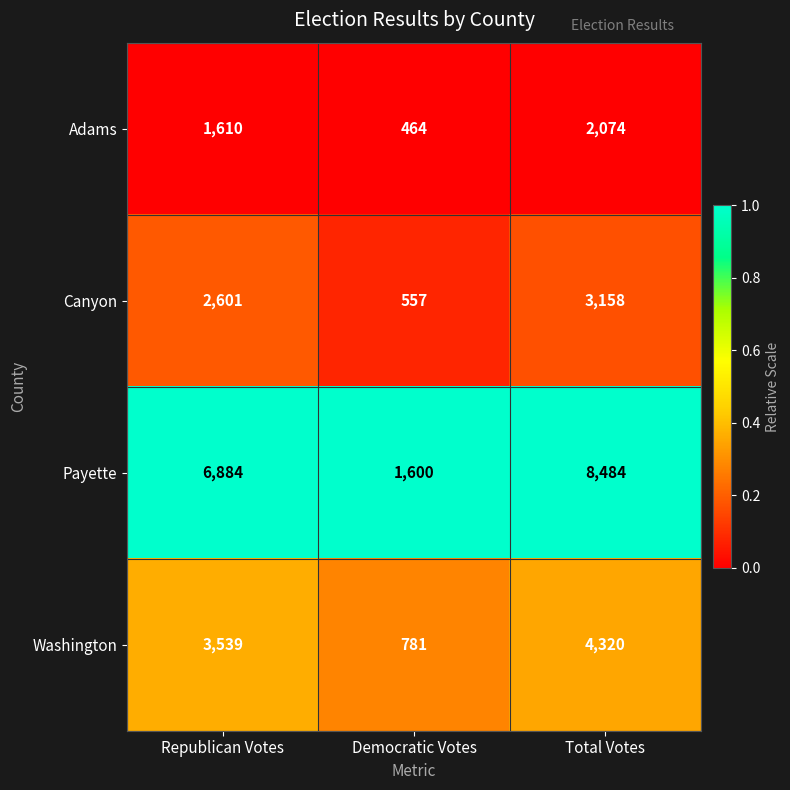

The Adams series shows 2237 at Republican Votes. True or false?

False